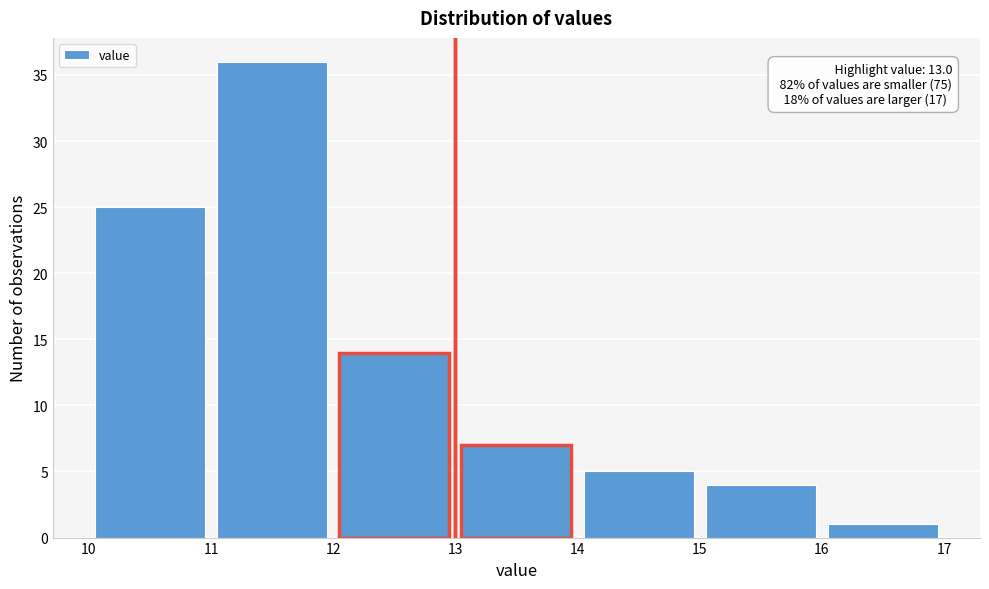

Over which range of the x-axis is the bar tallest?

11 to 12